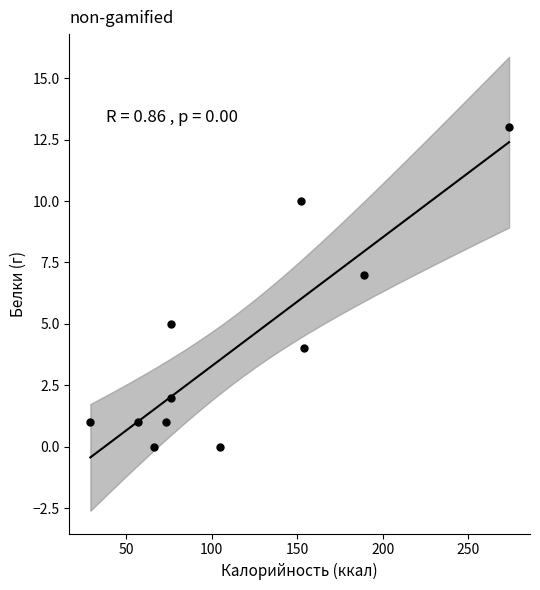

What is the range of Y values (max minus min)?

13